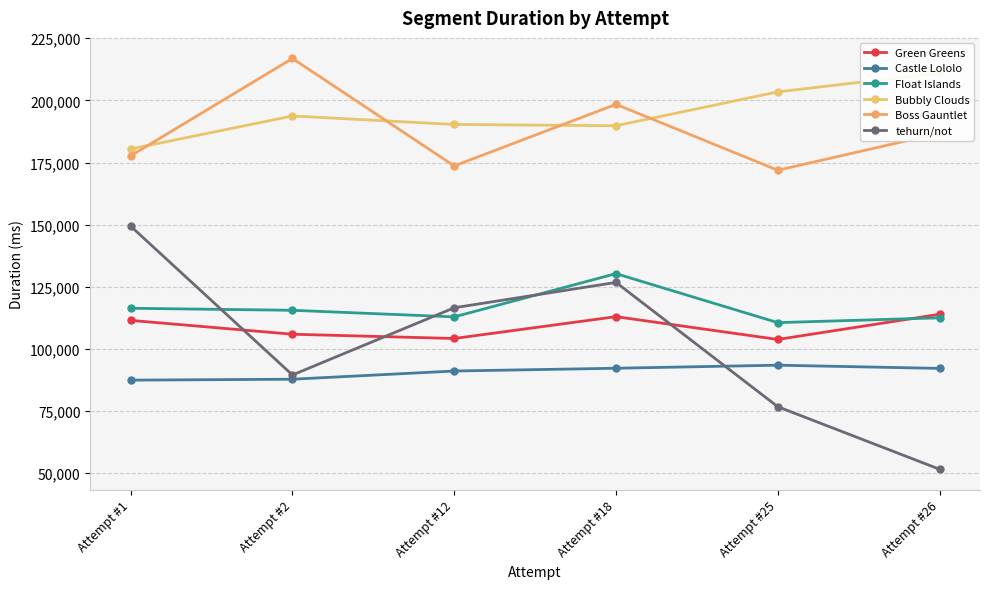

Where is the first local maximum for Boss Gauntlet?

Attempt #2